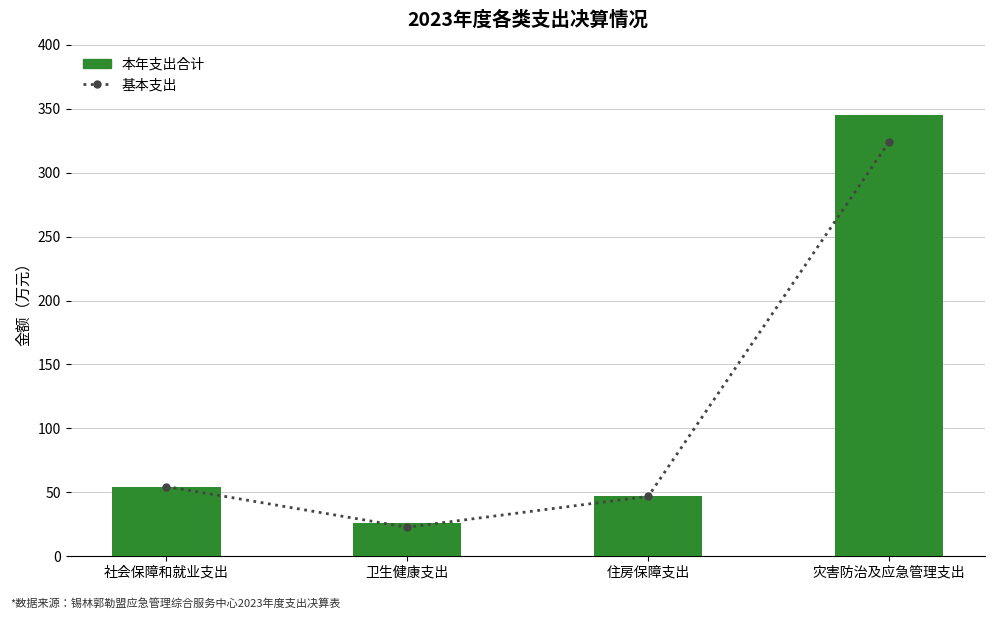

What is the maximum value shown in the chart?

345.1